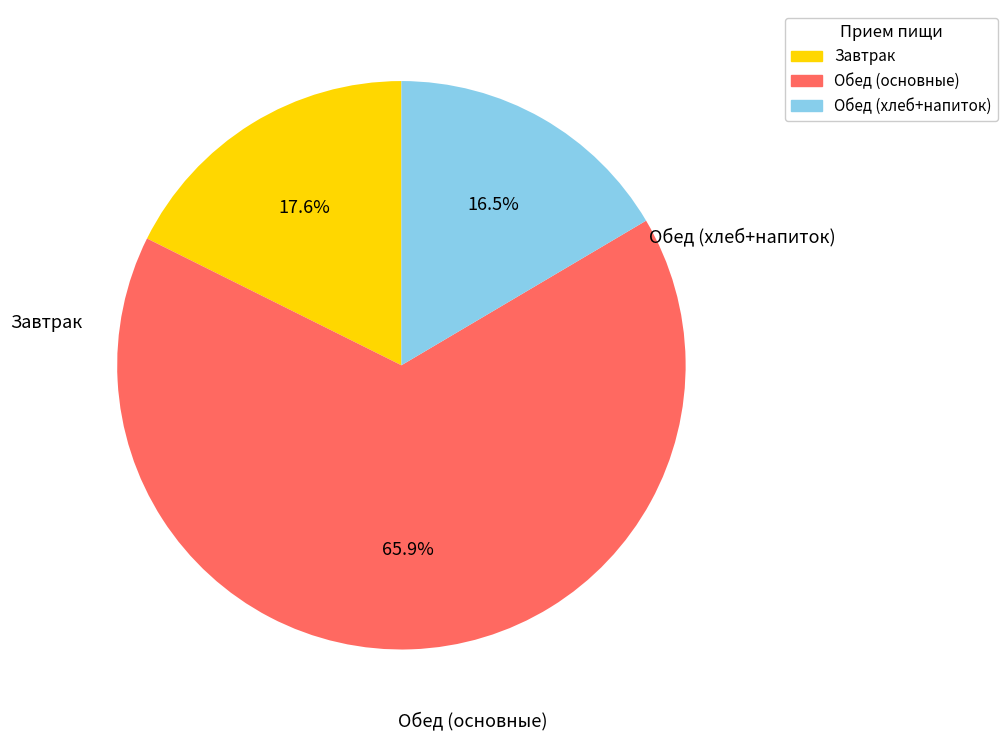

To the nearest percent, what is the difference between the largest and smallest slice percentages?

49%